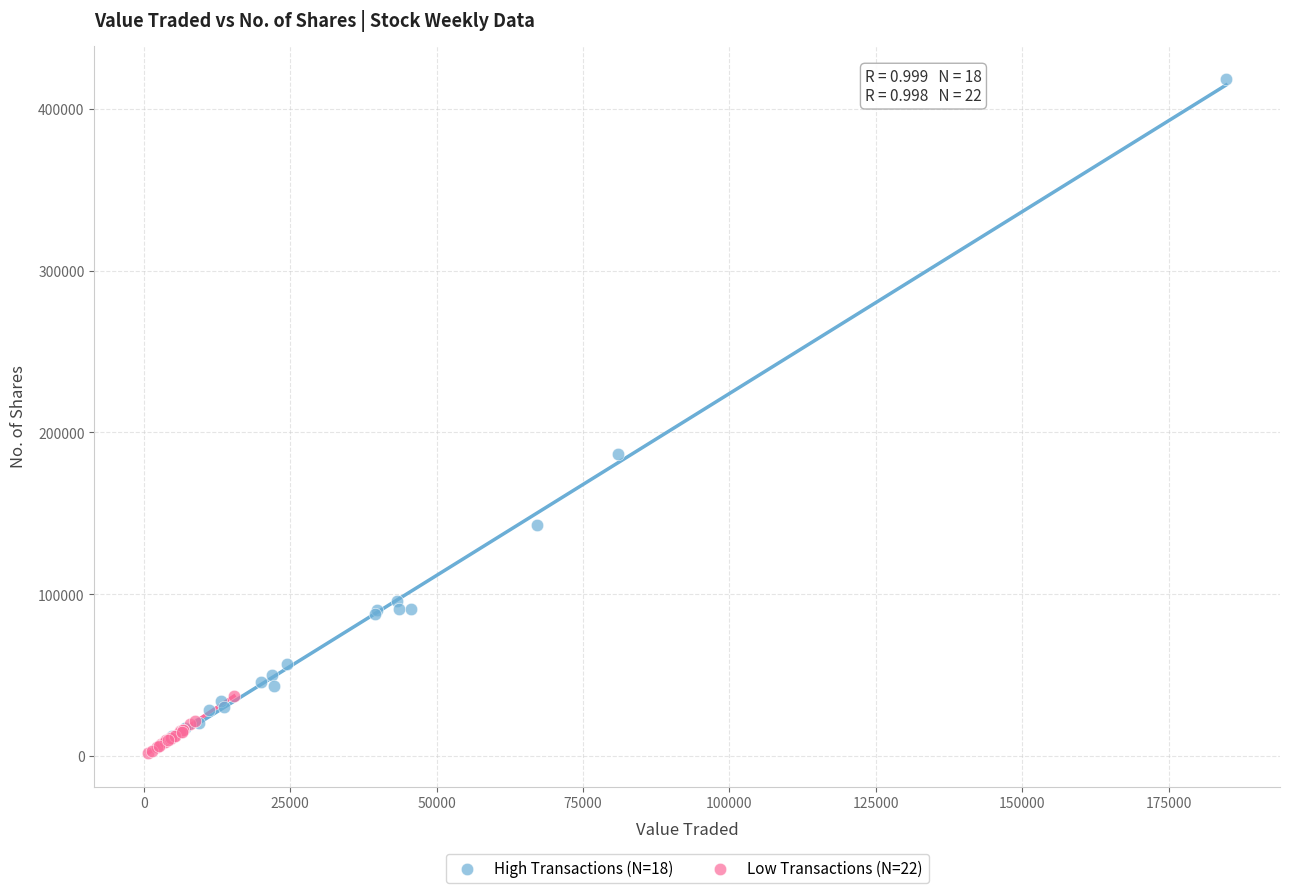

What are all the series names shown in the legend?

High Transactions (N=18), Low Transactions (N=22)